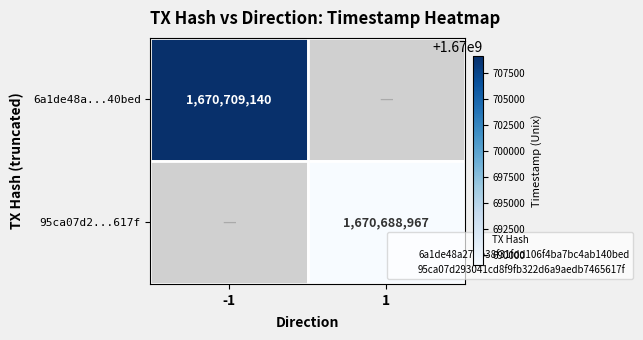

Which label corresponds to the largest value in the chart?

-1